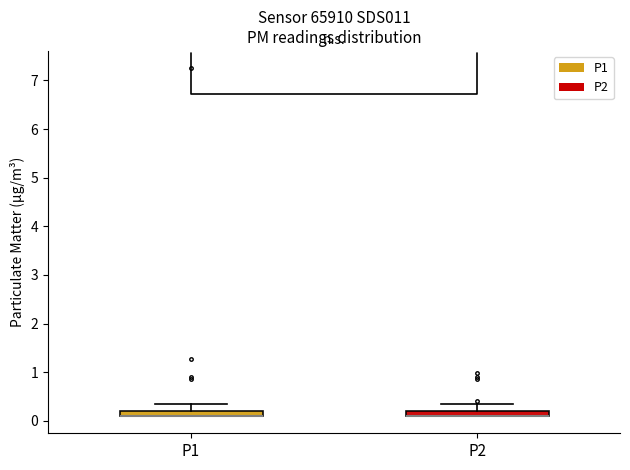

Where is the lower edge of the box for P2 on the y-axis? The values are not printed on the chart, so give them approximately, as read against the axis.

0.1